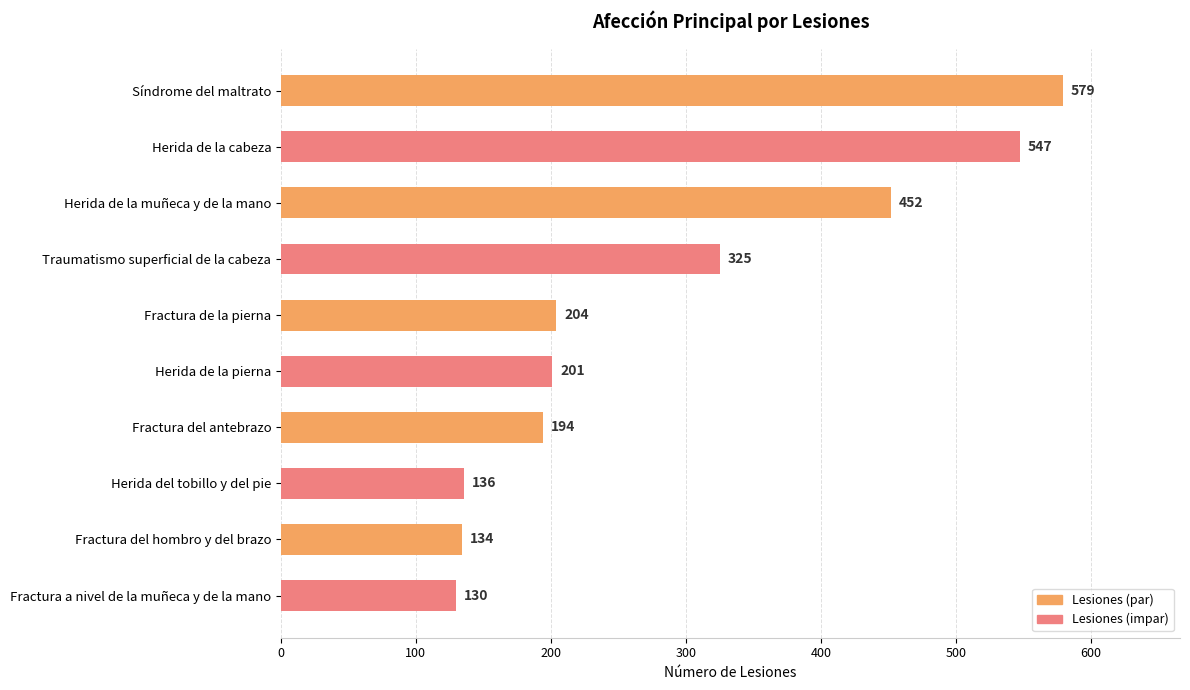

How many values are below 204?

5